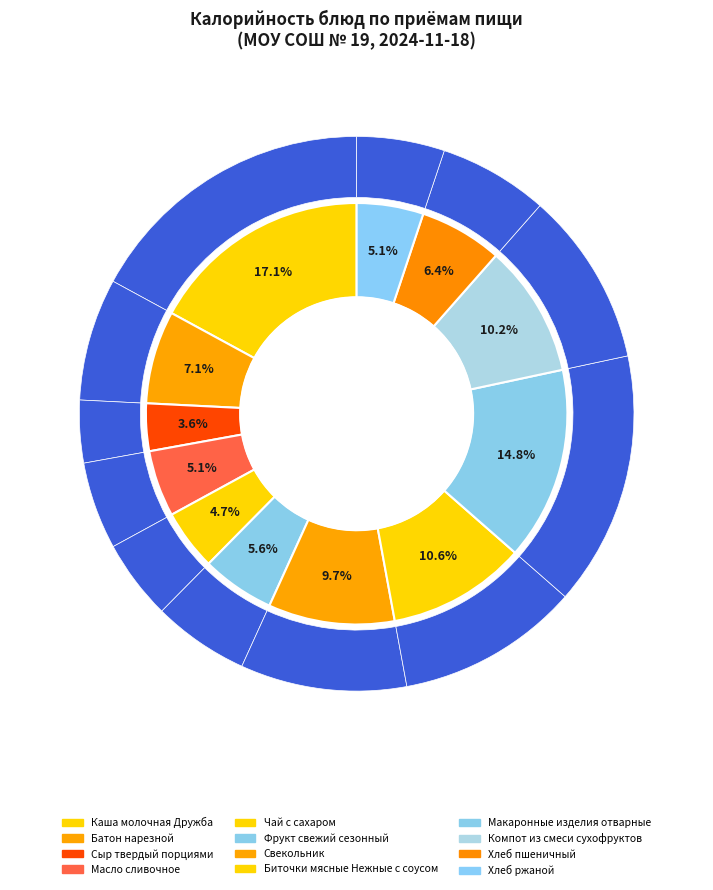

Which category has the biggest portion of the pie?

Каша молочная Дружба